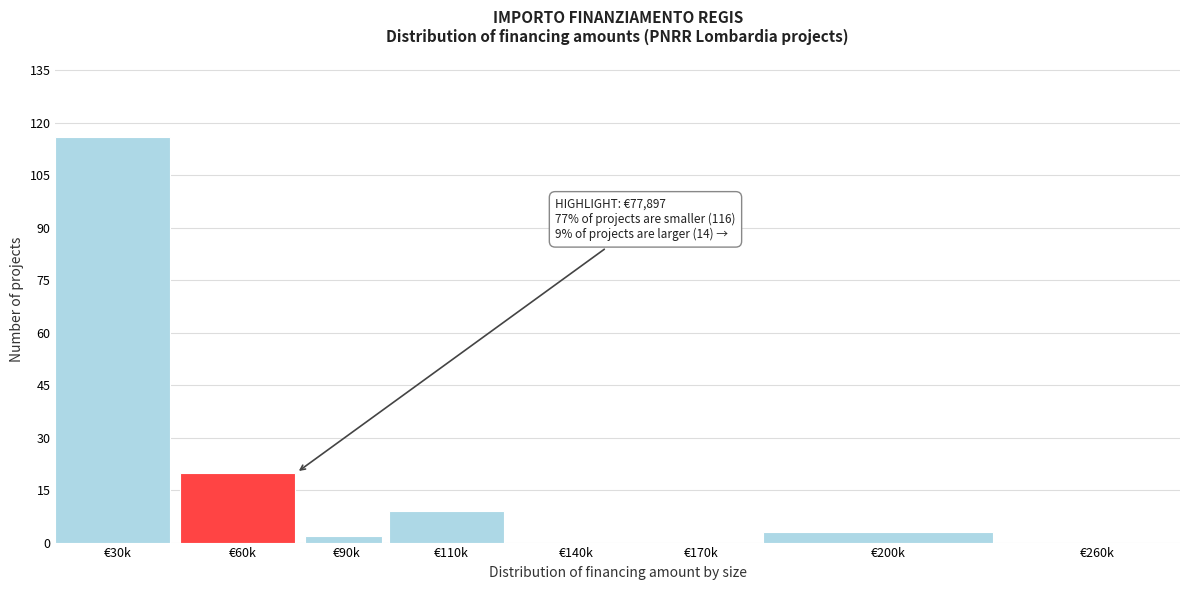

Reading left to right, list all the values displayed in this chart.

€30k=116	€60k=20	€90k=2	€110k=9	€140k=0	€170k=0	€200k=3	€260k=0